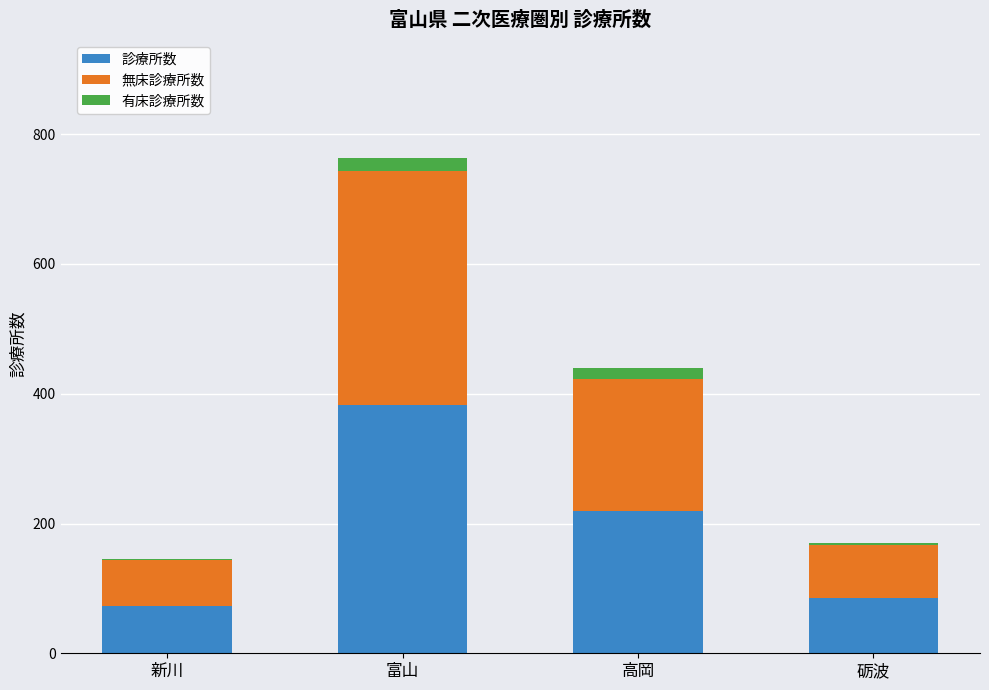

At which label does 診療所数 reach its peak?

富山